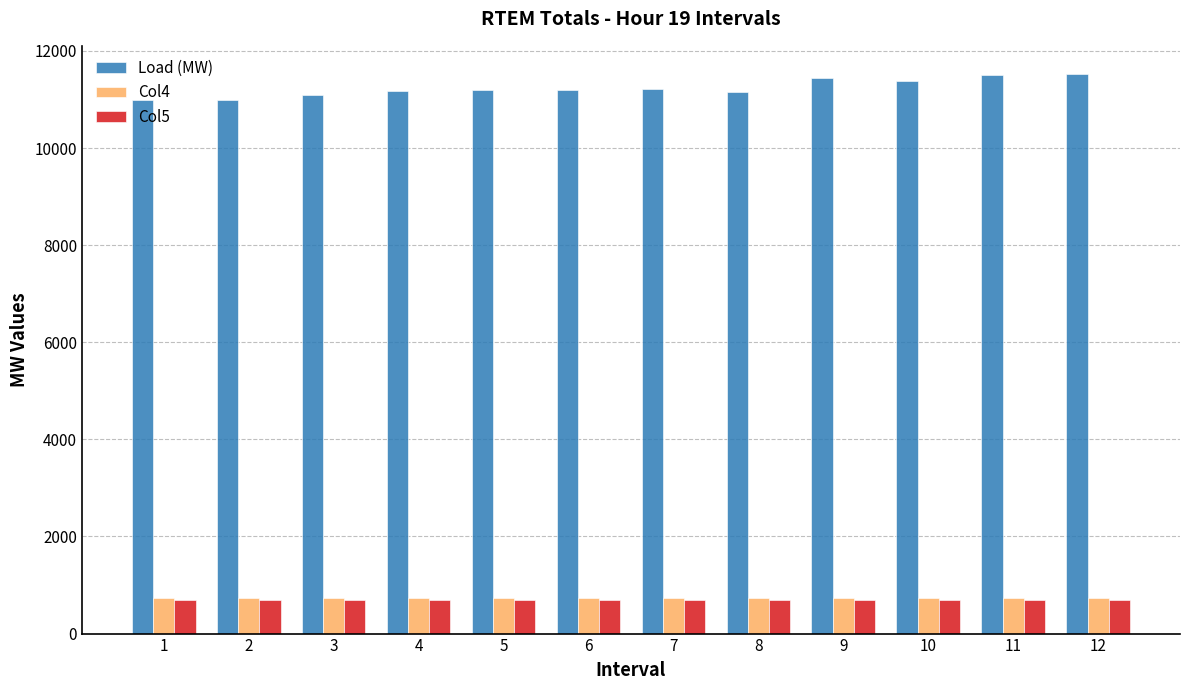

What are all the series names shown in the legend?

Load (MW), Col4, Col5